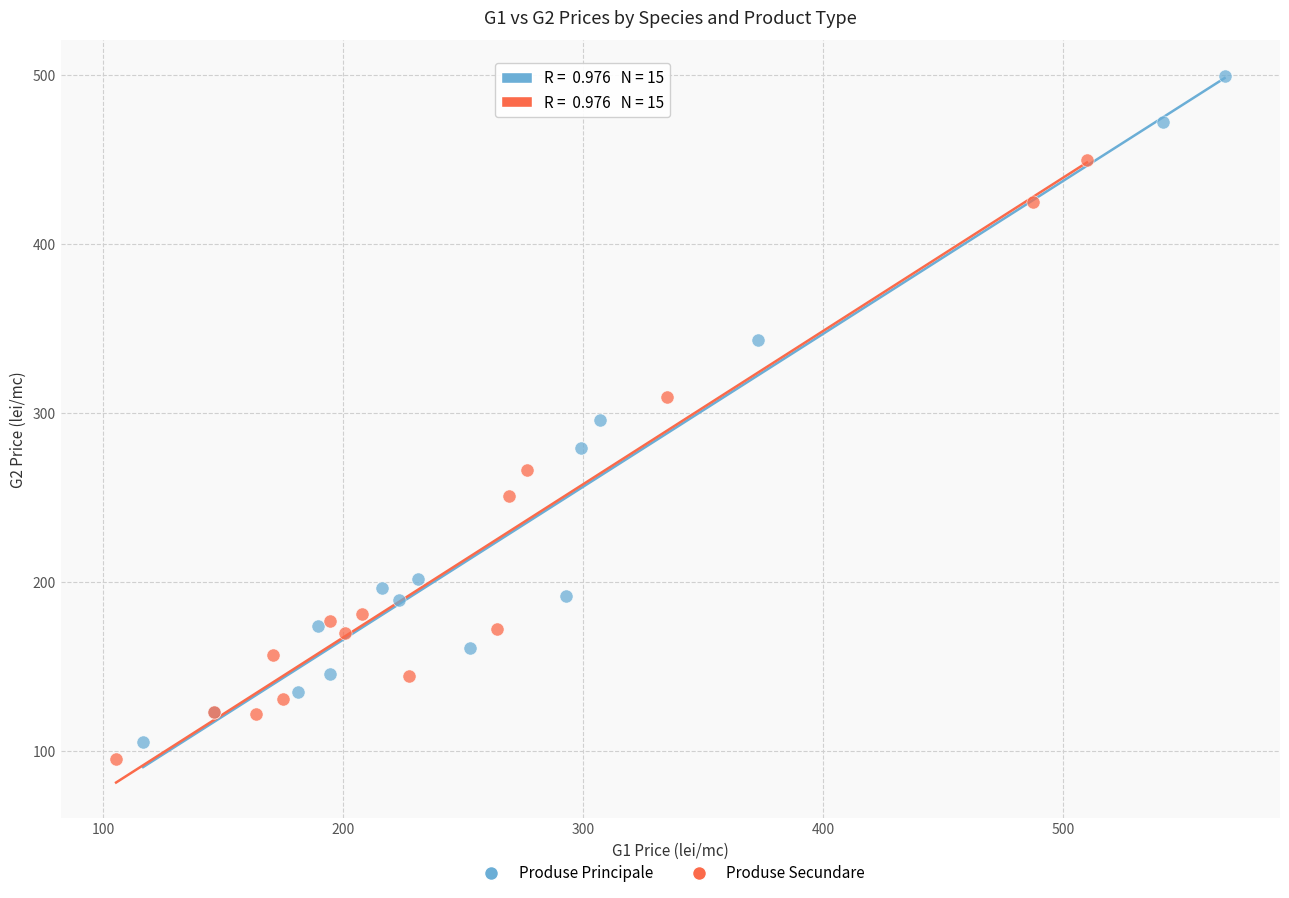

Which series contains the lowest Y value?

Produse Secundare